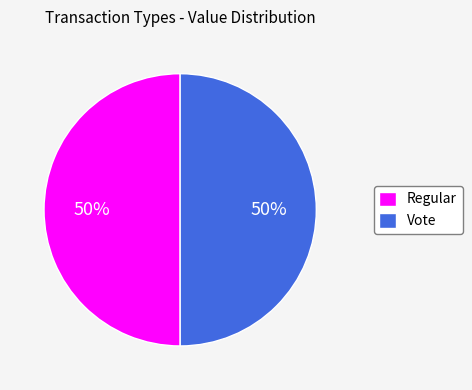

Approximately how many times larger is the value at Vote compared to Regular?

1.0